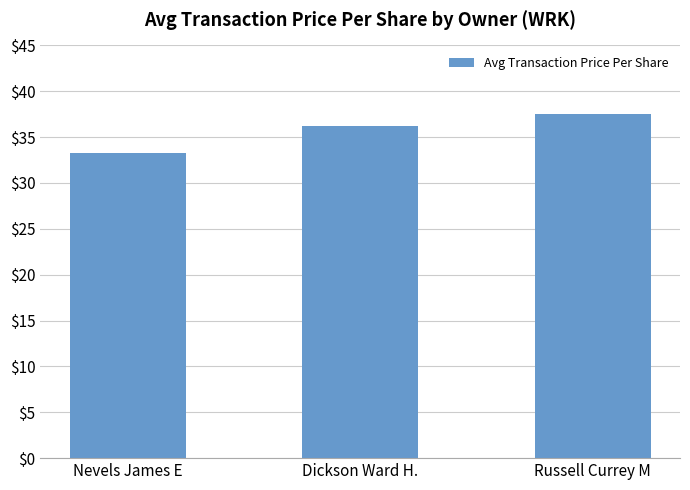

Is it true that the value at Nevels James E is 33.2?

True